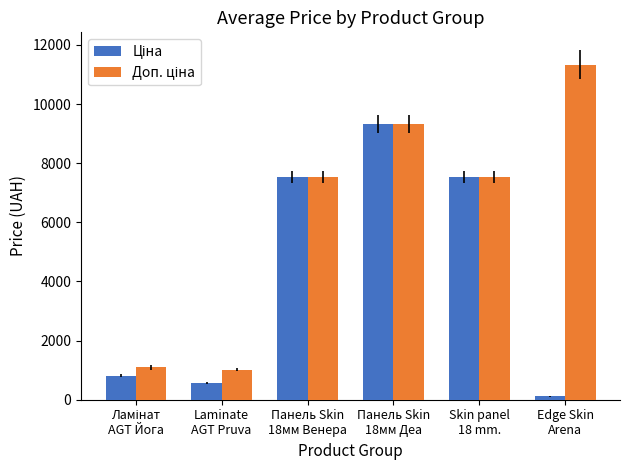

At how many categories does at least one series exceed 2173?

4